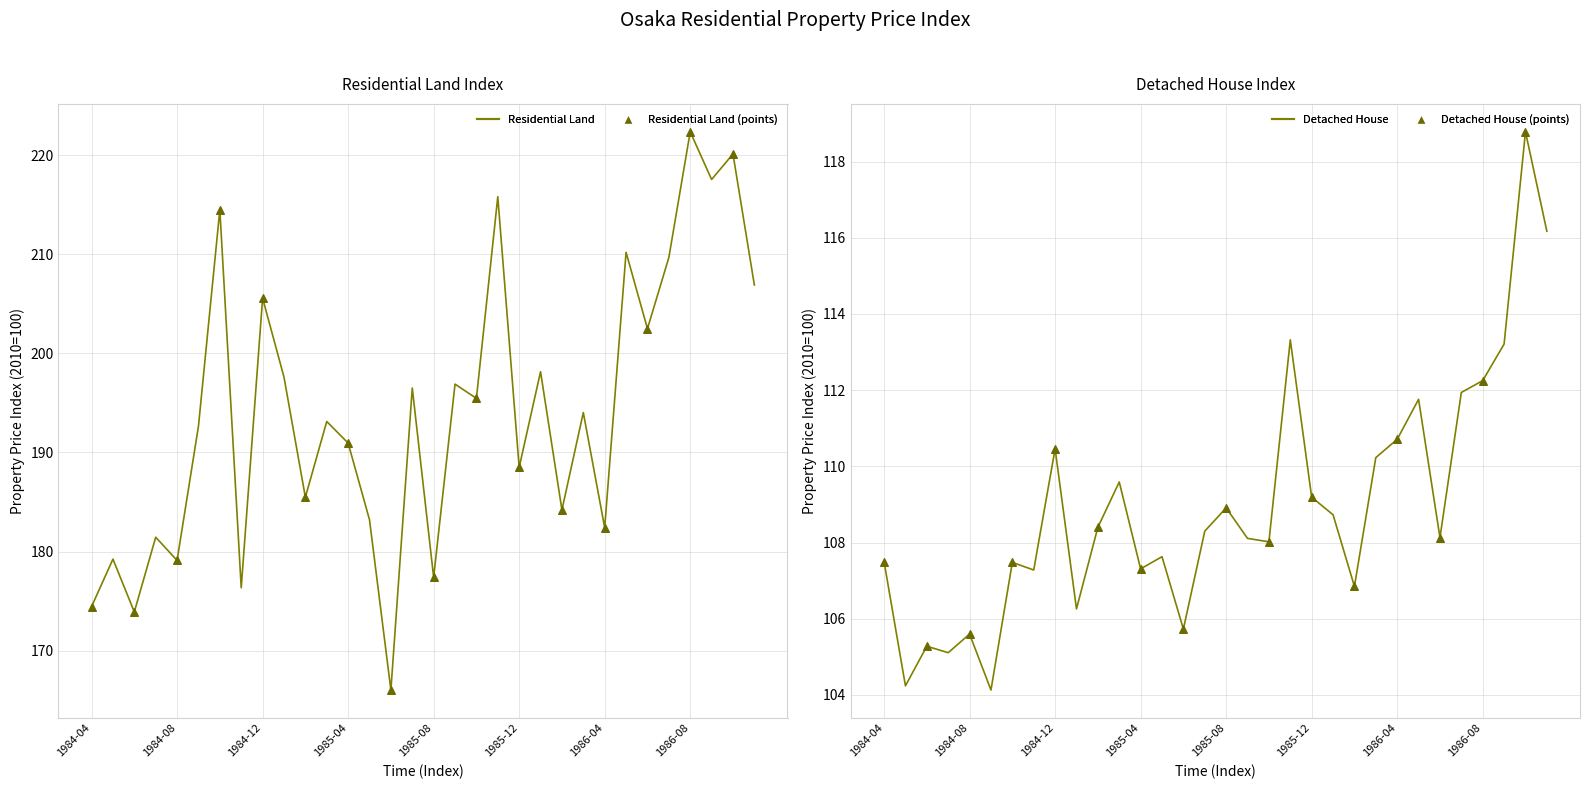

Which series reaches the maximum Y coordinate?

residential_land